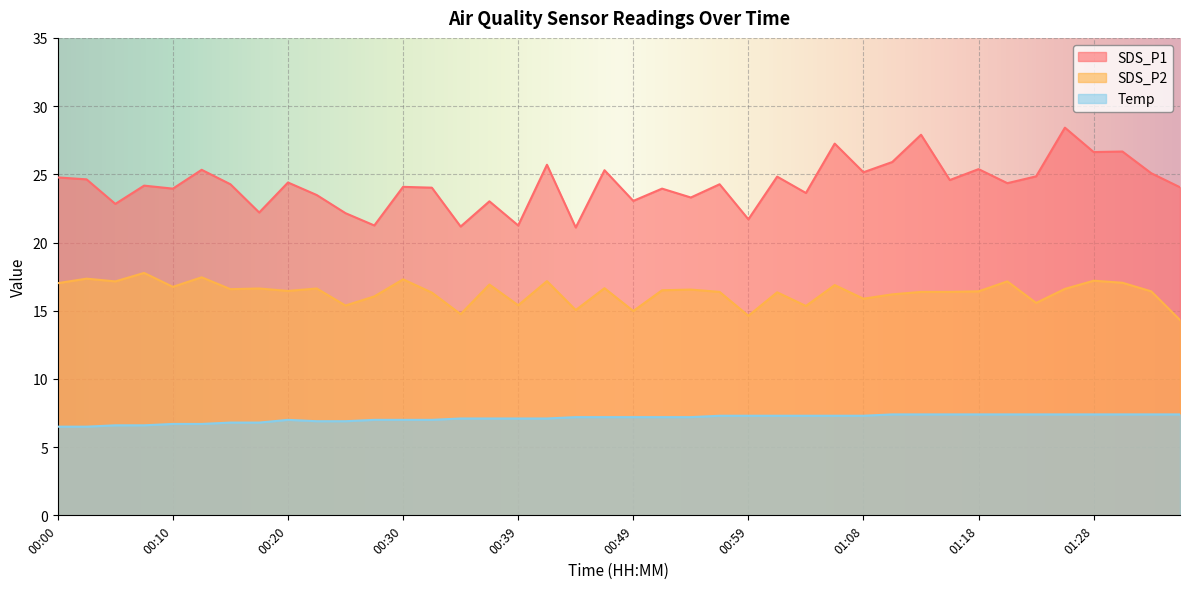

Which series changed the most between 00:39 and 01:26?

SDS_P1